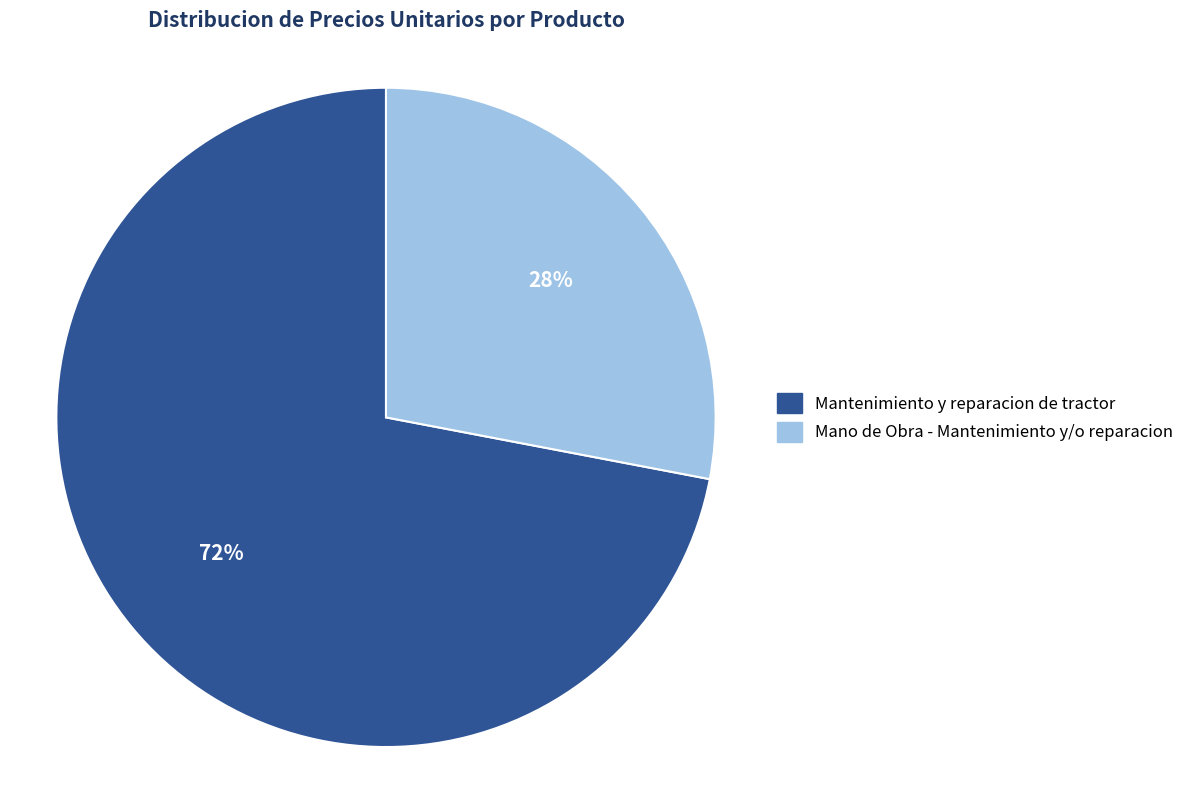

How many slices are in this pie chart?

2